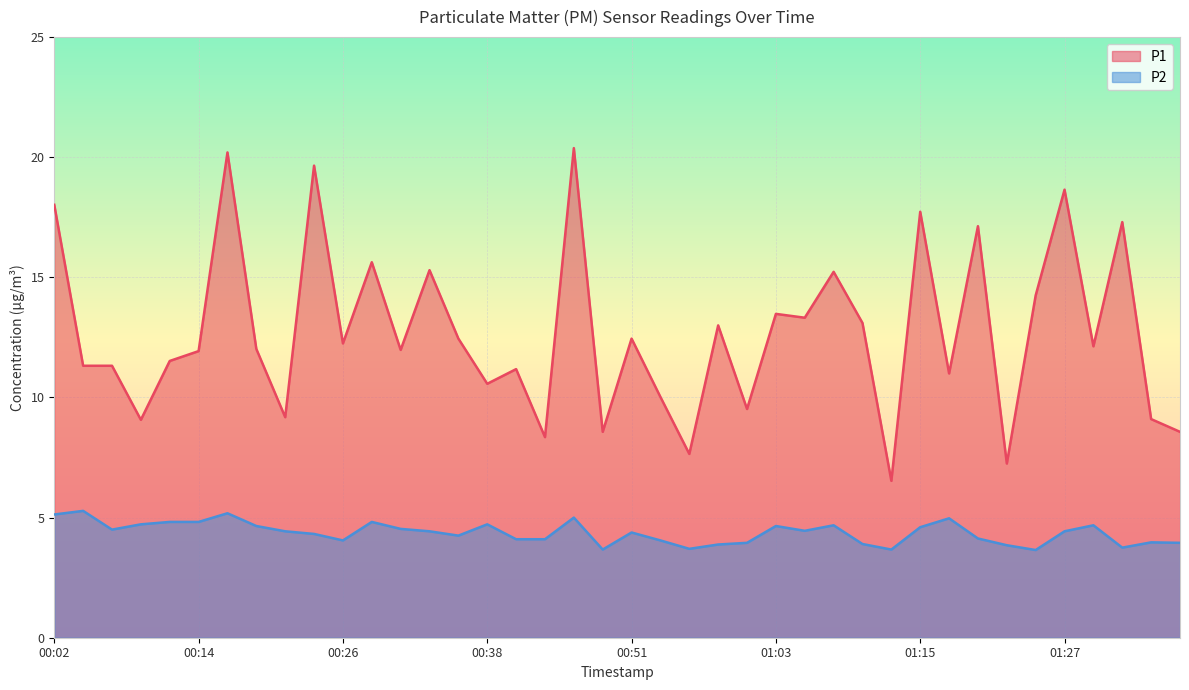

What is the value of the P1 point at the 33rd from the left?

17.1